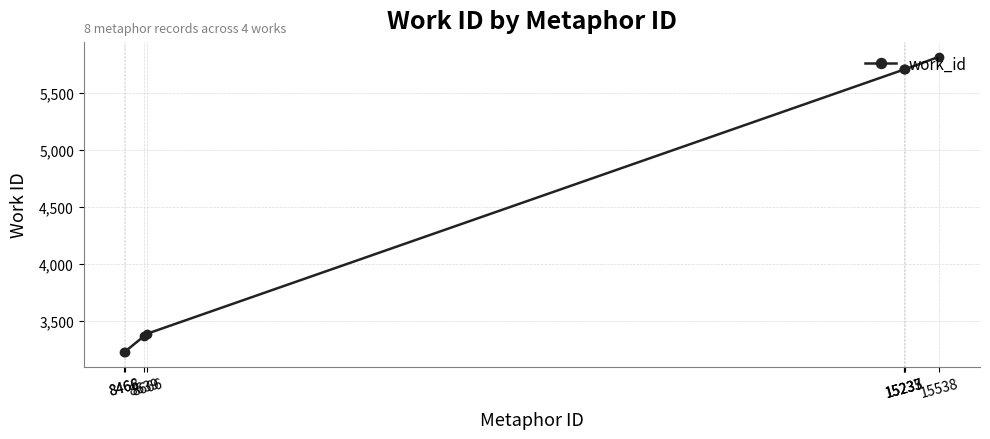

Reading right to left, list all the values displayed in this chart.

5822	5709	5709	5709	3385	3365	3224	3224